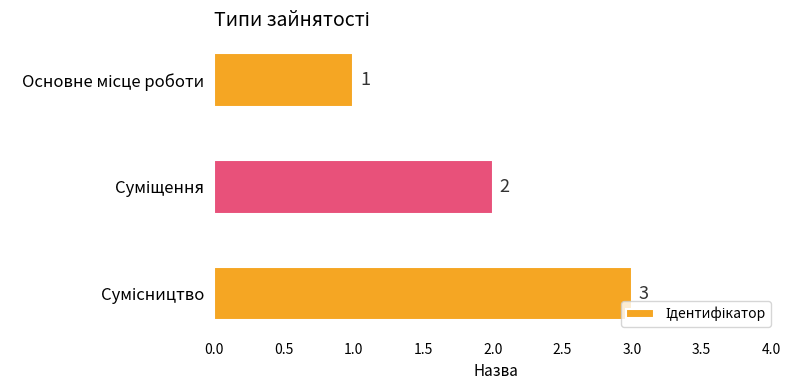

What is the maximum value shown in the chart?

3